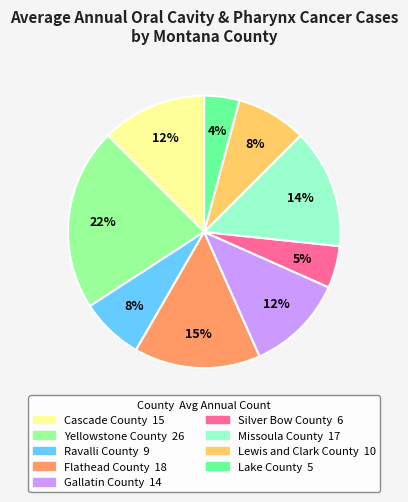

Combined, do Lake County and Yellowstone County account for over 50%?

No